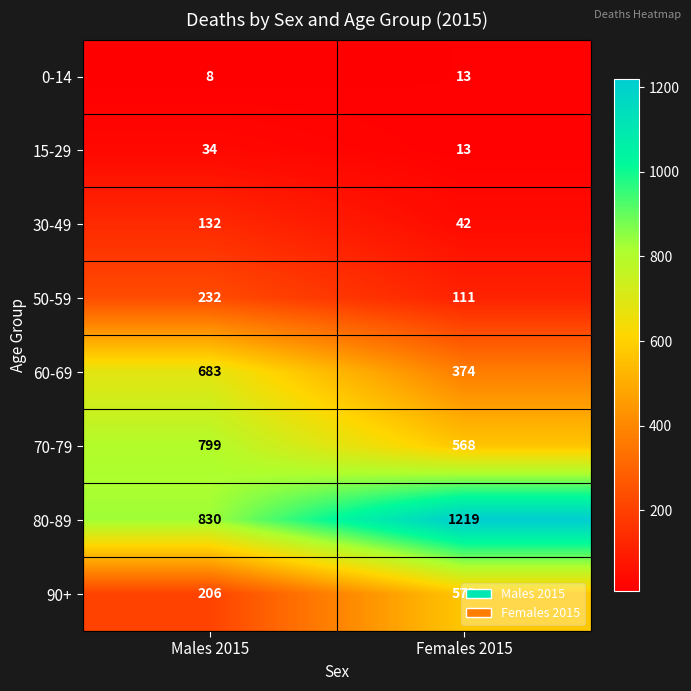

What is the sum of the 15-29 values at Females 2015 and Males 2015?

47